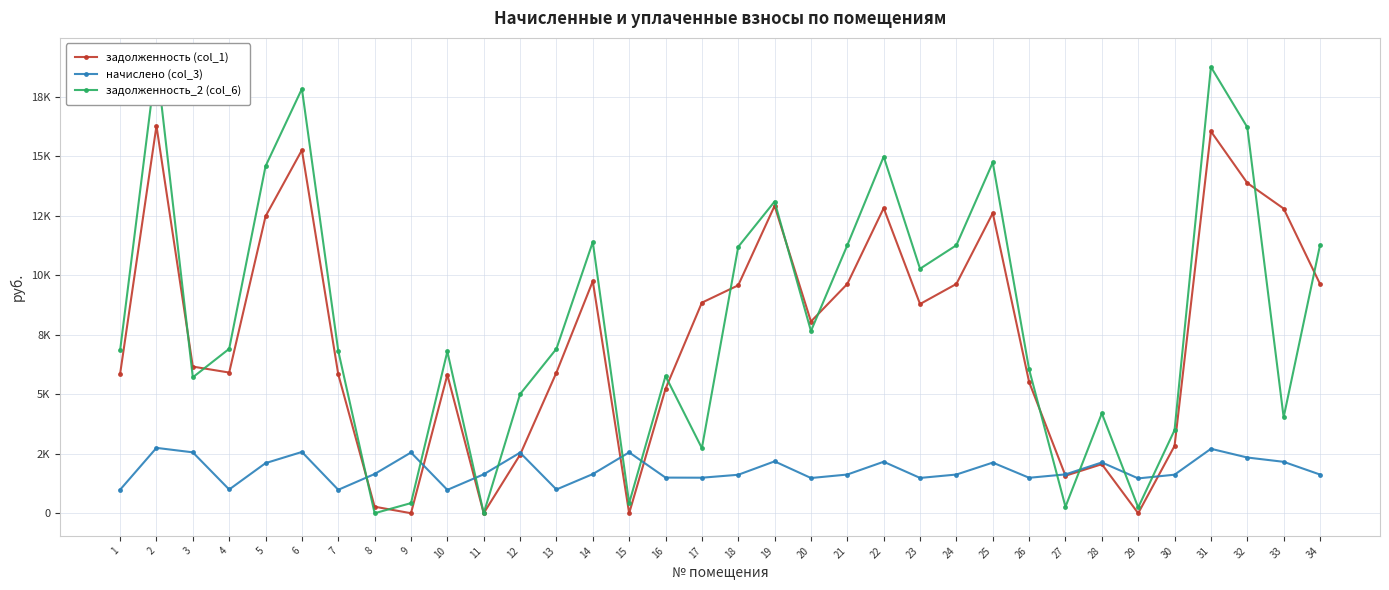

After their last crossing, which series has the higher values: задолженность_2 (col_6) or задолженность (col_1)?

задолженность_2 (col_6)